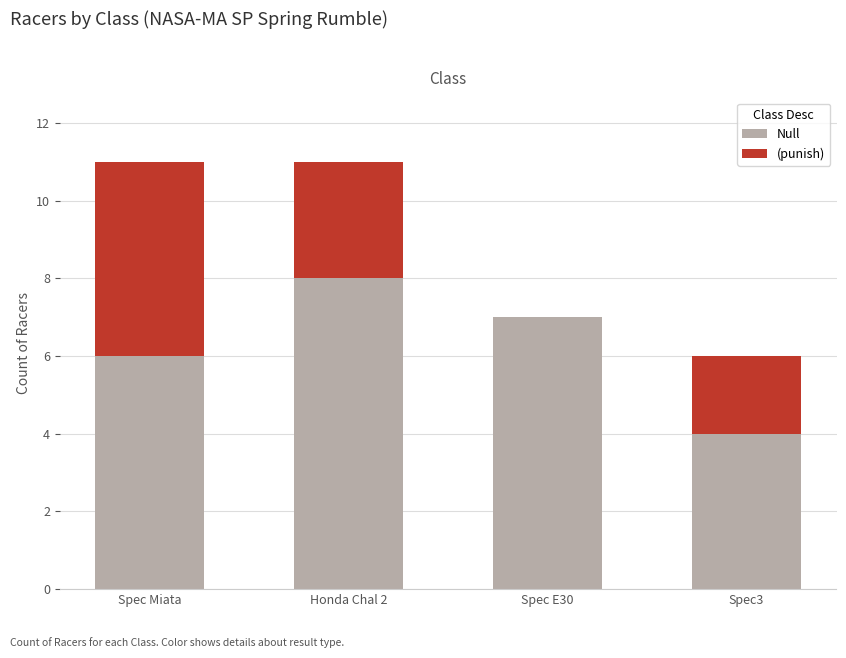

What is the total value across all series at Spec E30?

7